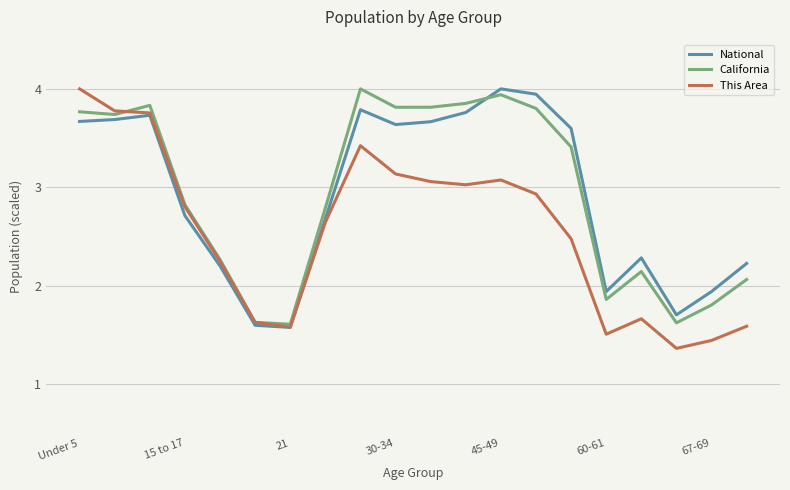

Which series has the largest range (max minus min)?

This Area